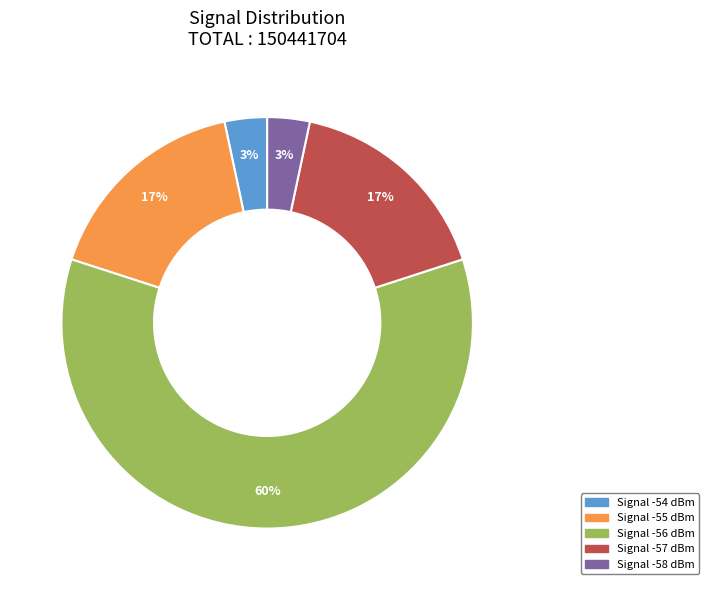

Is there a majority slice in this chart?

Yes